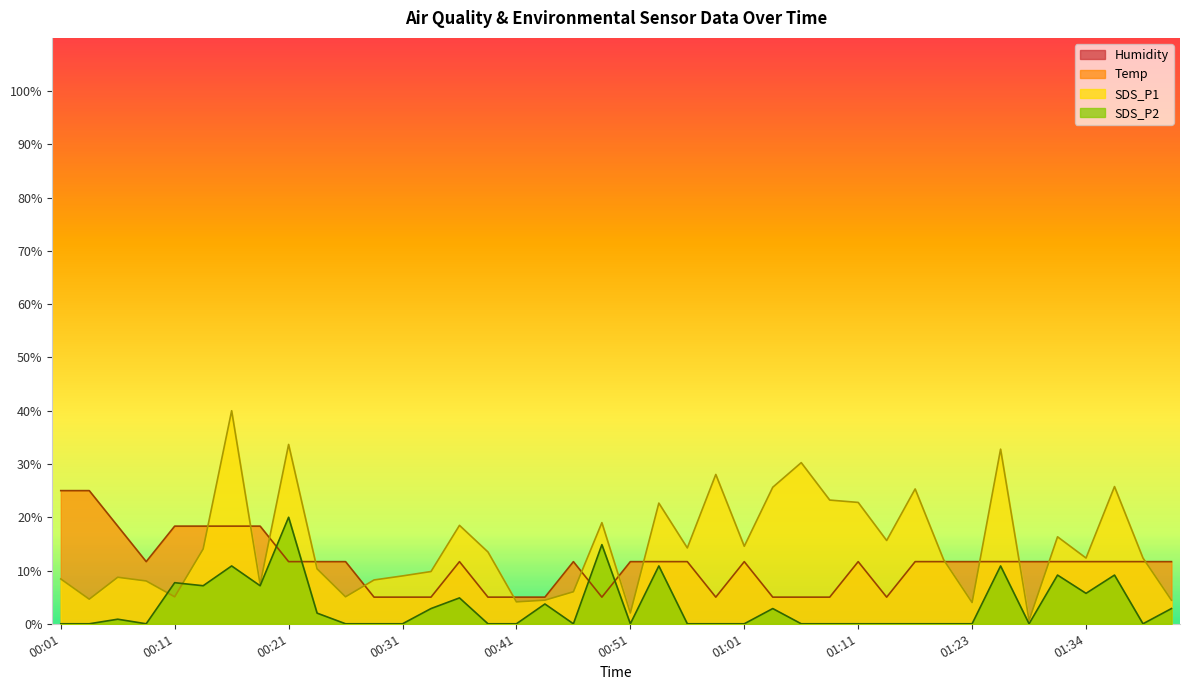

In SDS_P1, how many points are lower than both neighbors (excluding endpoints)?

12